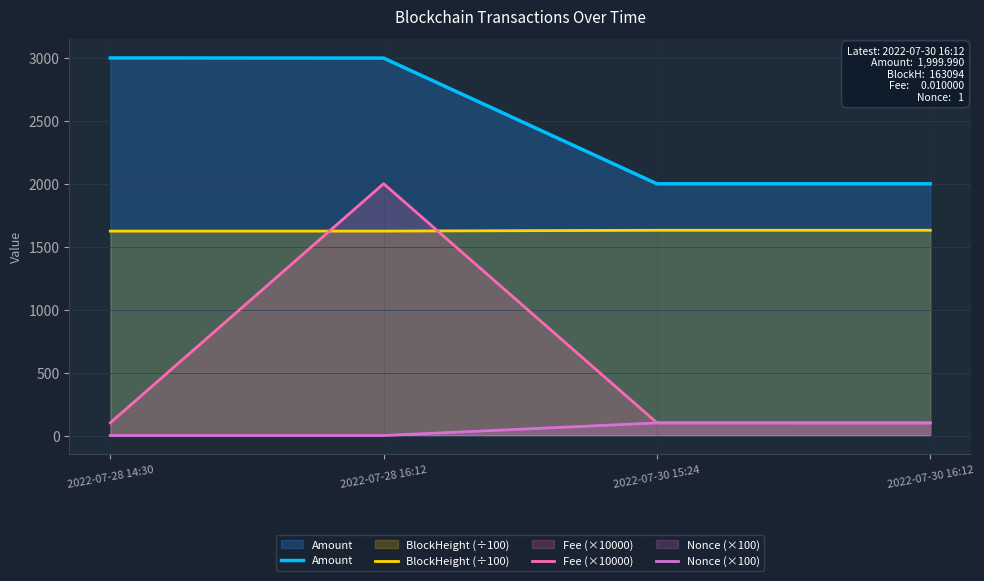

Between 2022-07-30 15:24 and 2022-07-30 16:12, which is larger?

2022-07-30 15:24